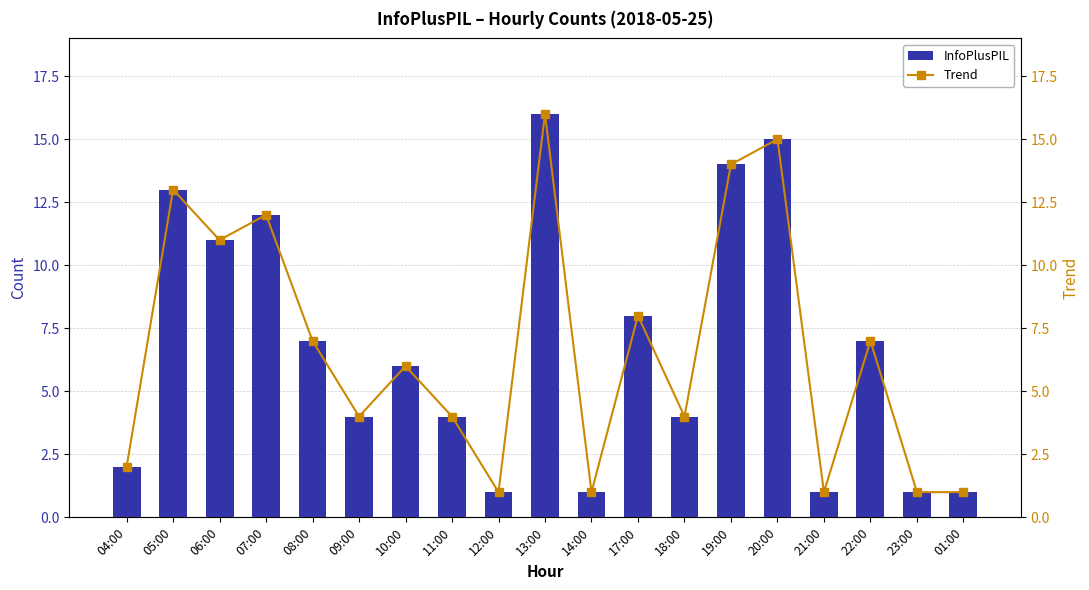

List the series in order of their peak value, lowest first.

InfoPlusPIL, Trend